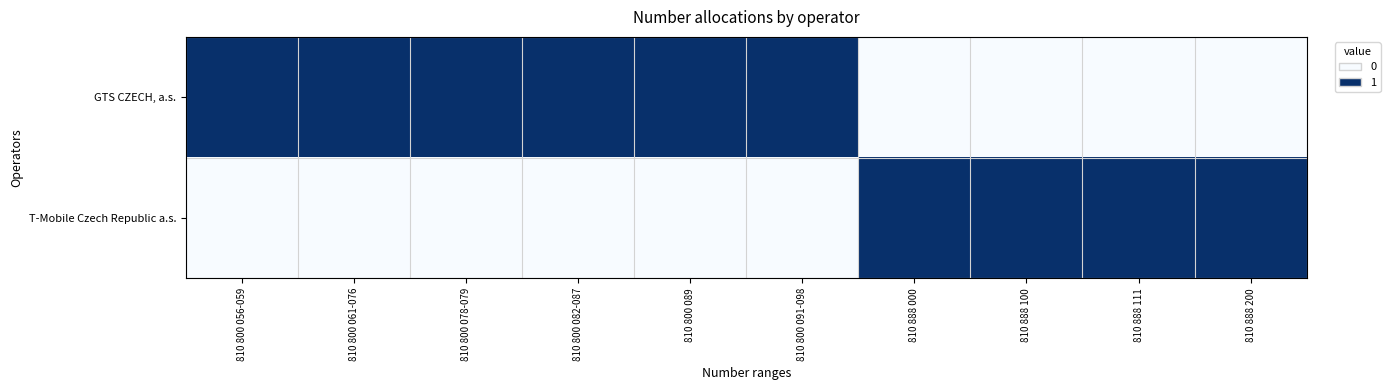

Reading left to right, transcribe all the data shown in this chart.

GTS CZECH, a.s.: 810 800 056-059=1	810 800 061-076=1	810 800 078-079=1	810 800 082-087=1	810 800 089=1	810 800 091-098=1	810 888 000=0	810 888 100=0	810 888 111=0	810 888 200=0
T-Mobile Czech Republic a.s.: 810 800 056-059=0	810 800 061-076=0	810 800 078-079=0	810 800 082-087=0	810 800 089=0	810 800 091-098=0	810 888 000=1	810 888 100=1	810 888 111=1	810 888 200=1